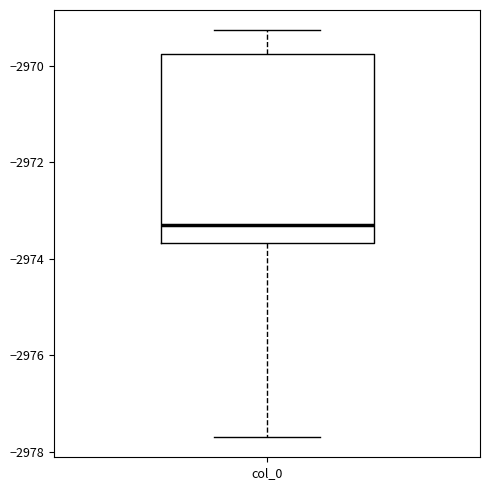

Transcribe this box plot: give where the median line is, the range the box spans, and where the two whiskers end, as read against the y-axis. The values are not printed on the chart, so give them approximately, as read against the axis.

median -2973.4, box -2973.6 to -2969.8, whiskers -2977.6 to -2969.2